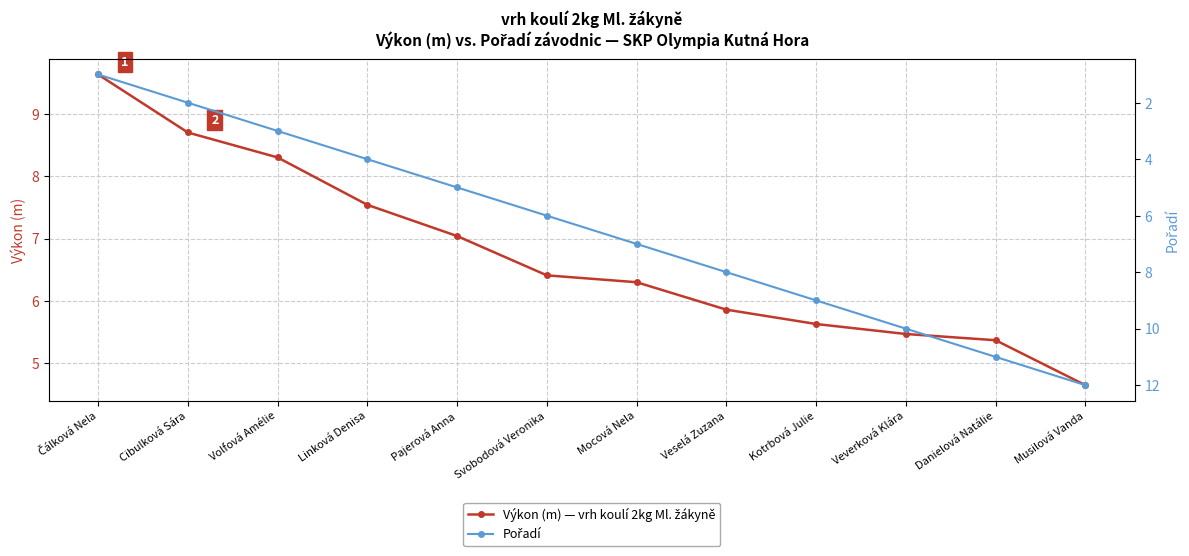

Which series changed the most between Svobodová Veronika and Musilová Vanda?

Pořadí